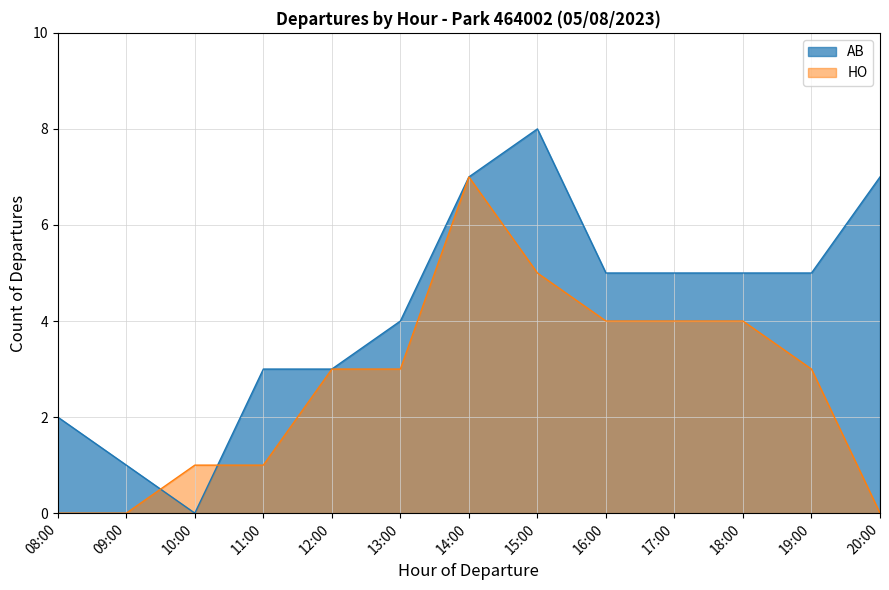

What is the total value across all series at 16:00?

9